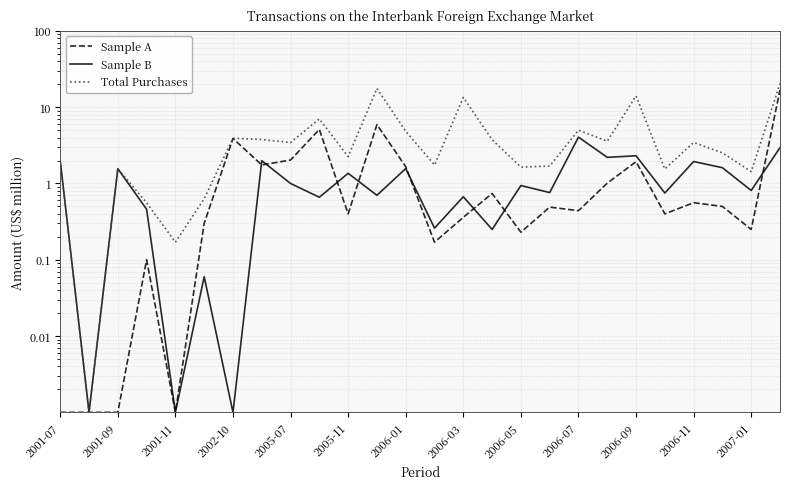

What are all the series names shown in the legend?

Sample A, Sample B, Total Purchases